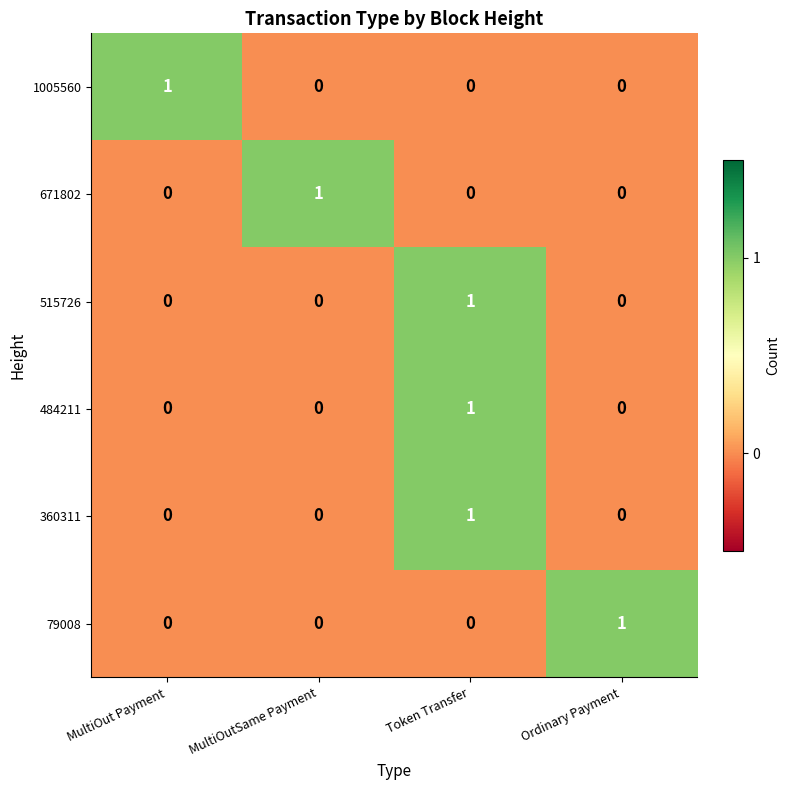

Reading left to right, list all the values displayed in this chart.

1005560: MultiOut Payment=1	MultiOutSame Payment=0	Token Transfer=0	Ordinary Payment=0
671802: MultiOut Payment=0	MultiOutSame Payment=1	Token Transfer=0	Ordinary Payment=0
515726: MultiOut Payment=0	MultiOutSame Payment=0	Token Transfer=1	Ordinary Payment=0
484211: MultiOut Payment=0	MultiOutSame Payment=0	Token Transfer=1	Ordinary Payment=0
360311: MultiOut Payment=0	MultiOutSame Payment=0	Token Transfer=1	Ordinary Payment=0
79008: MultiOut Payment=0	MultiOutSame Payment=0	Token Transfer=0	Ordinary Payment=1